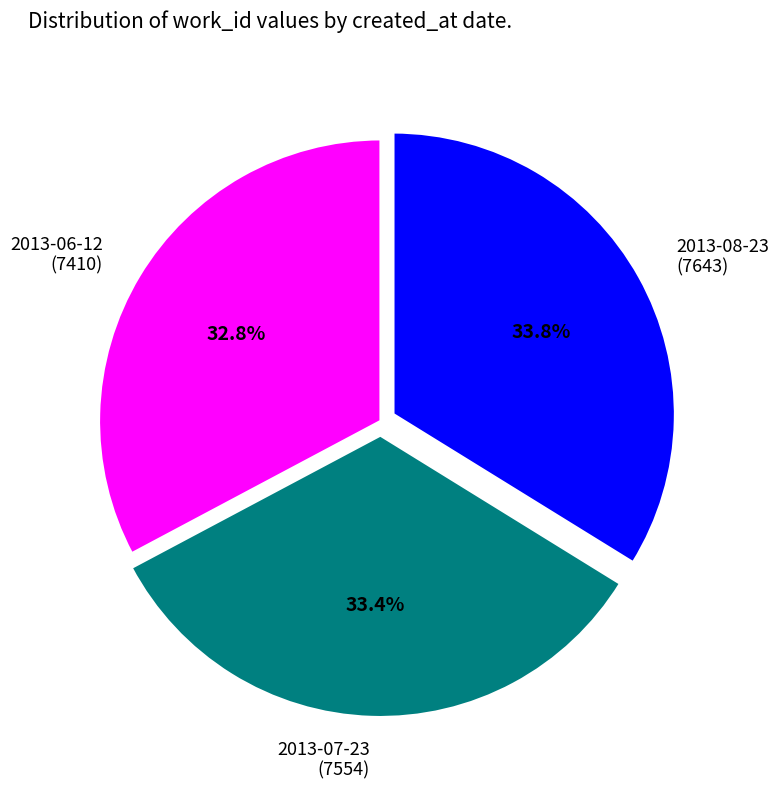

How much of the chart is everything except 2013-07-23 (7554)?

66.6%